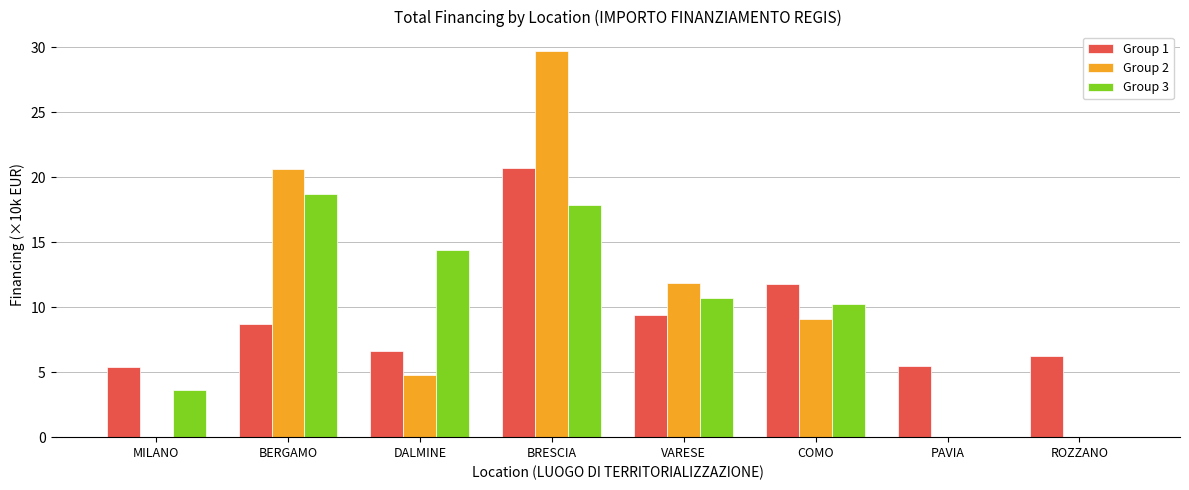

Is the value of Group 3 at VARESE greater than the value of Group 1 at DALMINE?

Yes